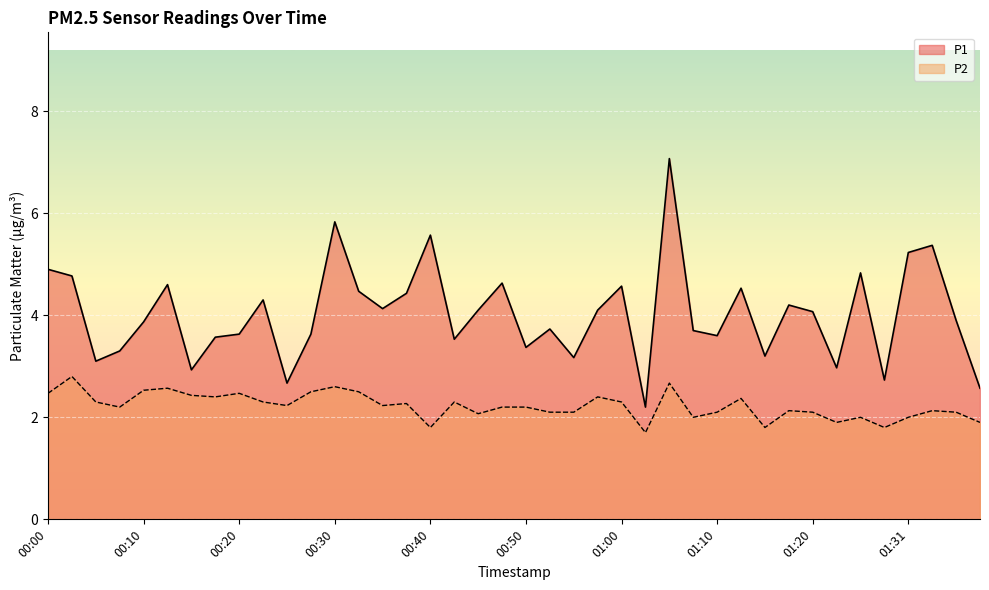

The P1 series shows 9.4 at 01:05. True or false?

False